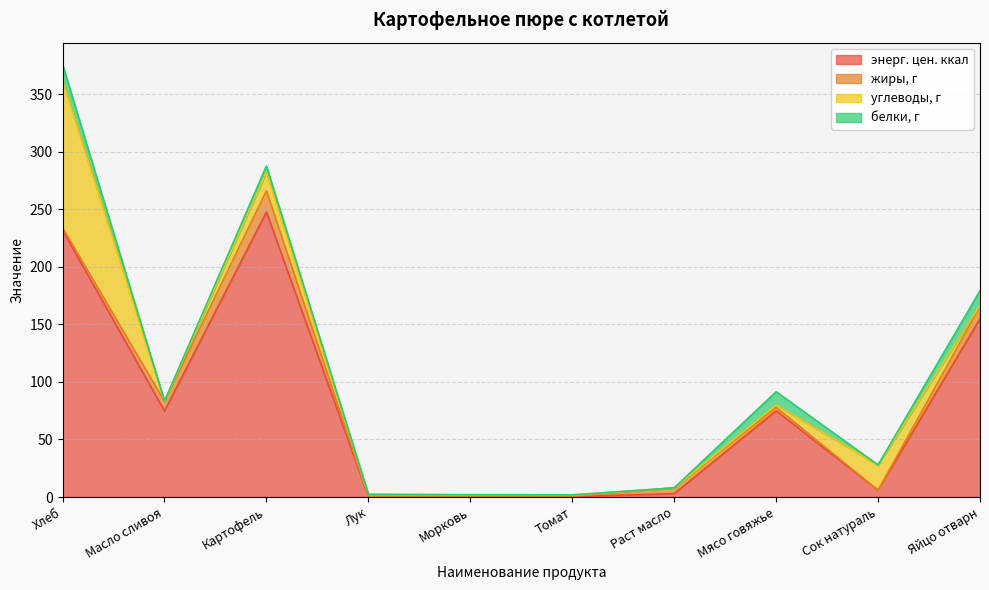

True or false: белки, г has more than 2 points higher than both neighbors.

False